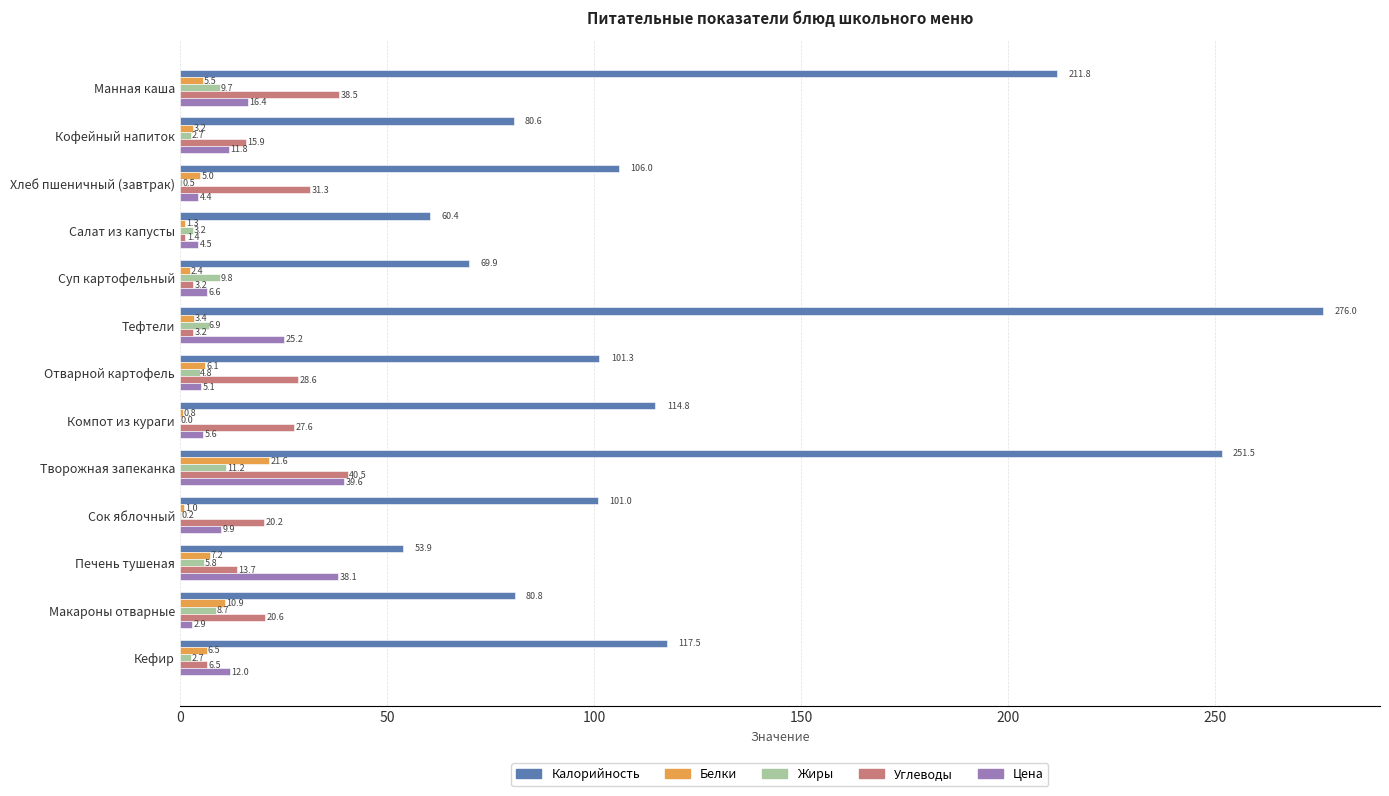

Where is Калорийность nearest to the value 164?

Кефир